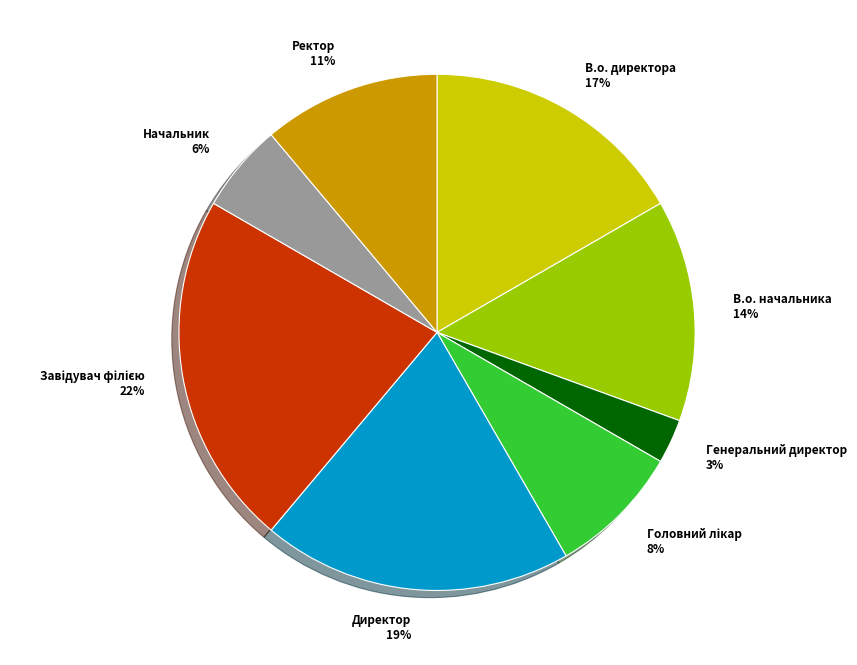

What percentage is the Ректор slice, to the nearest percent?

11%